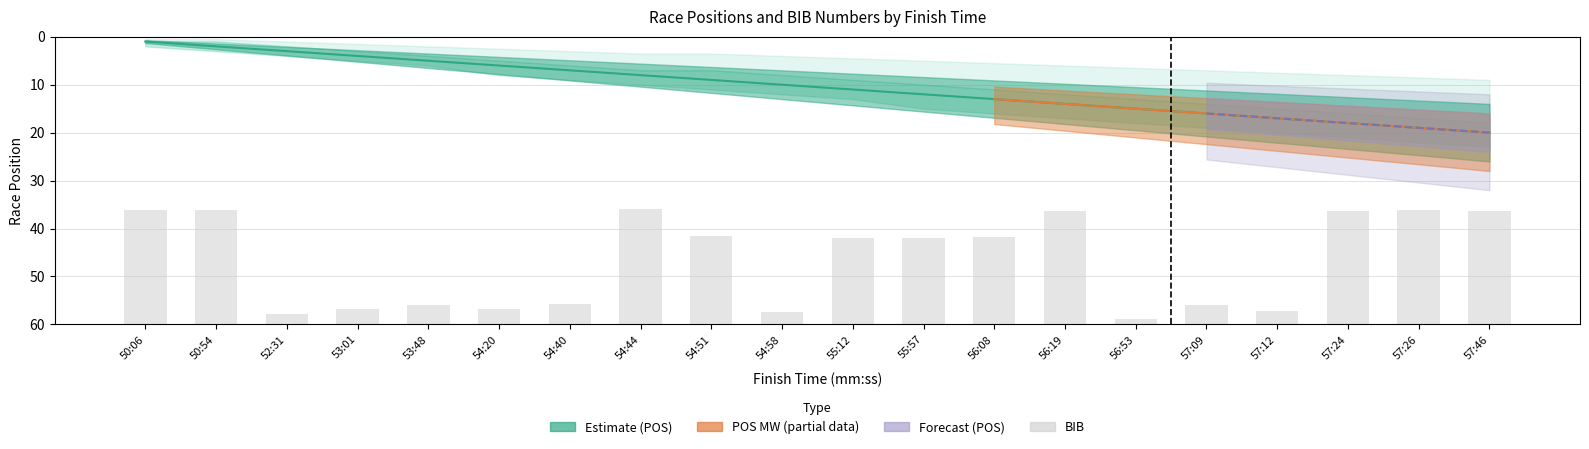

Rank the categories by value from lowest to highest.

56:53, 52:31, 54:58, 57:12, 53:01, 54:20, 57:09, 53:48, 54:40, 55:12, 55:57, 56:08, 54:51, 57:46, 56:19, 57:24, 57:26, 50:54, 50:06, 54:44